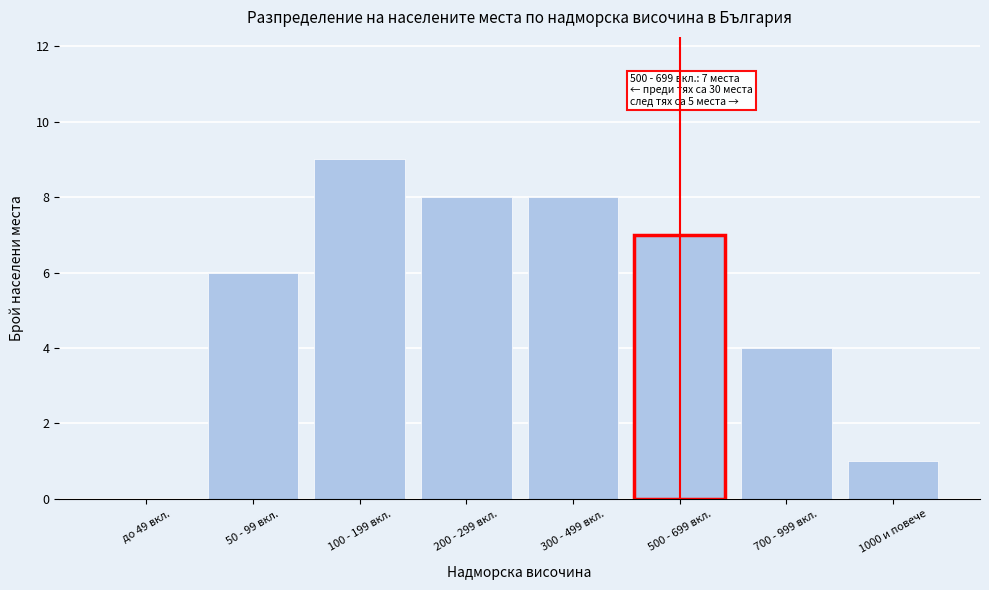

Reading left to right, list all the values displayed in this chart.

до 49 вкл.=0	50 - 99 вкл.=6	100 - 199 вкл.=9	200 - 299 вкл.=8	300 - 499 вкл.=8	500 - 699 вкл.=7	700 - 999 вкл.=4	1000 и повече=1